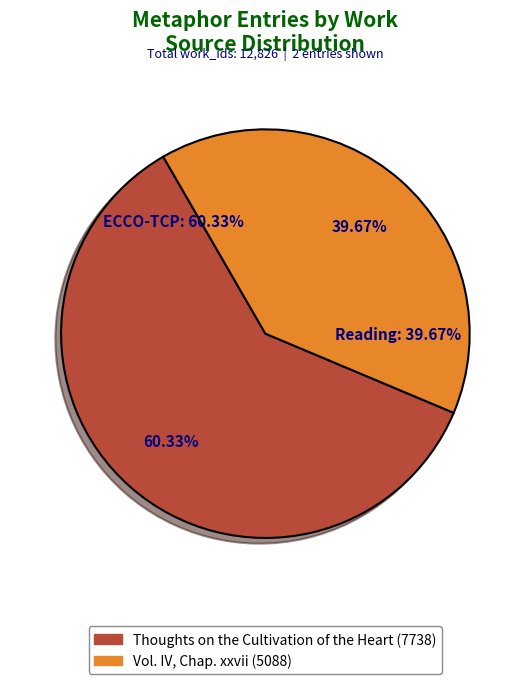

Count the number of slices in the pie.

2